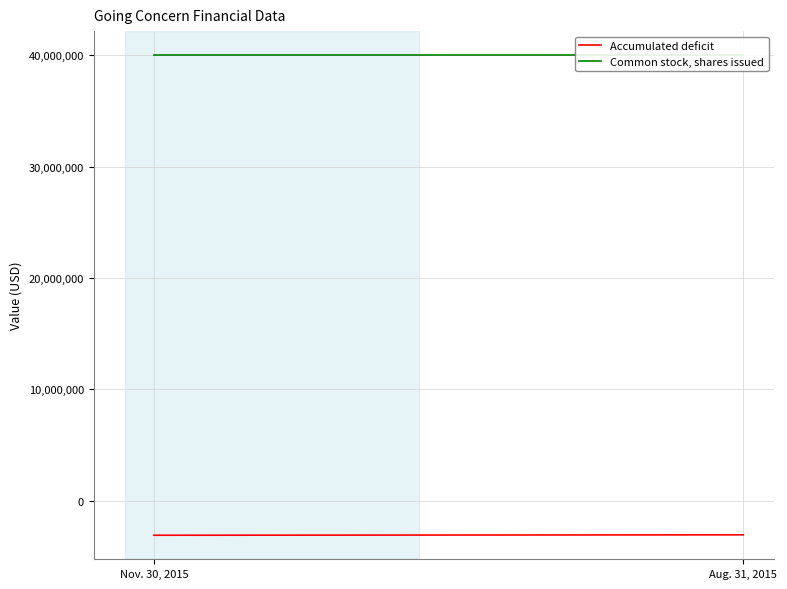

What is the difference between the Accumulated deficit values at Nov. 30, 2015 and Aug. 31, 2015?

36421